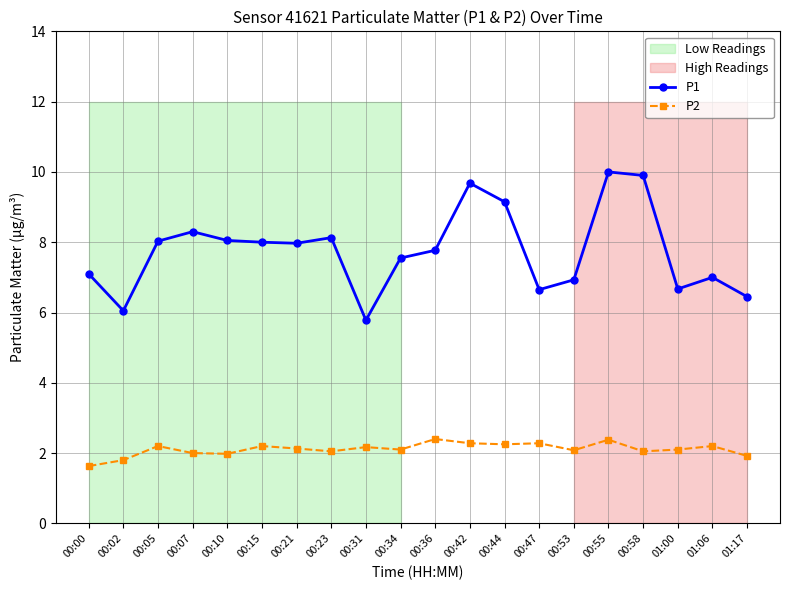

Does the chart have visible grid lines?

Yes